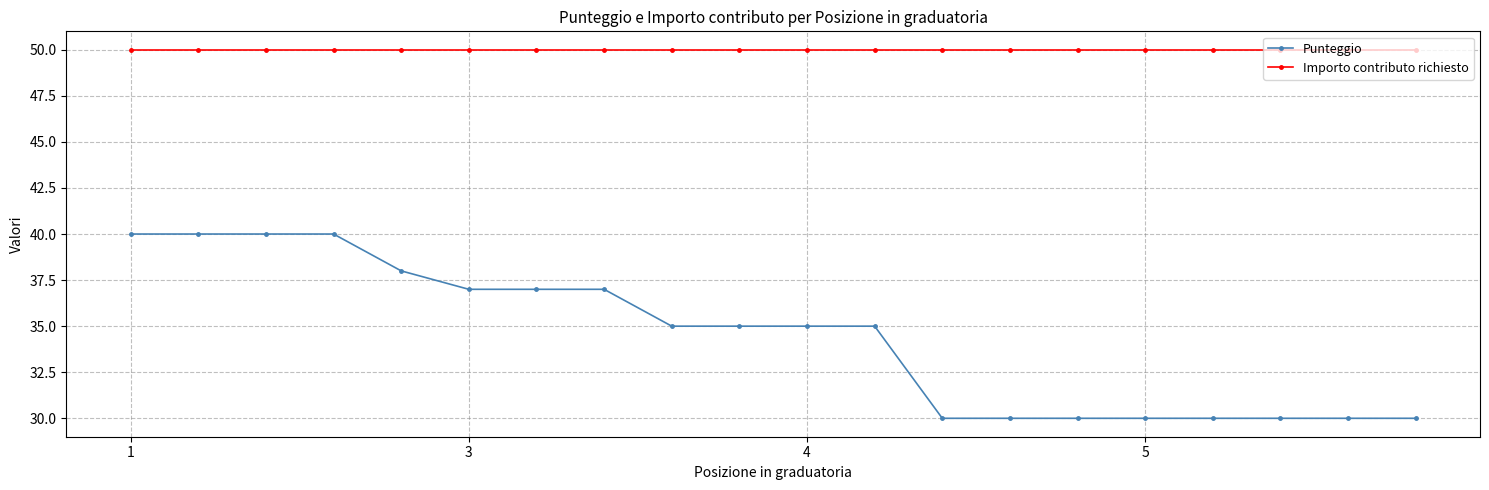

What is the maximum value for Importo contributo richiesto?

50